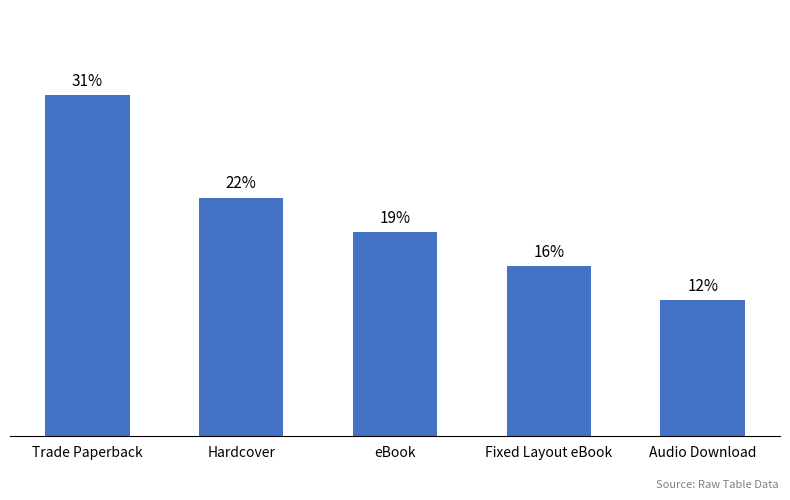

What is the label of the 5th bar from the right?

Trade Paperback